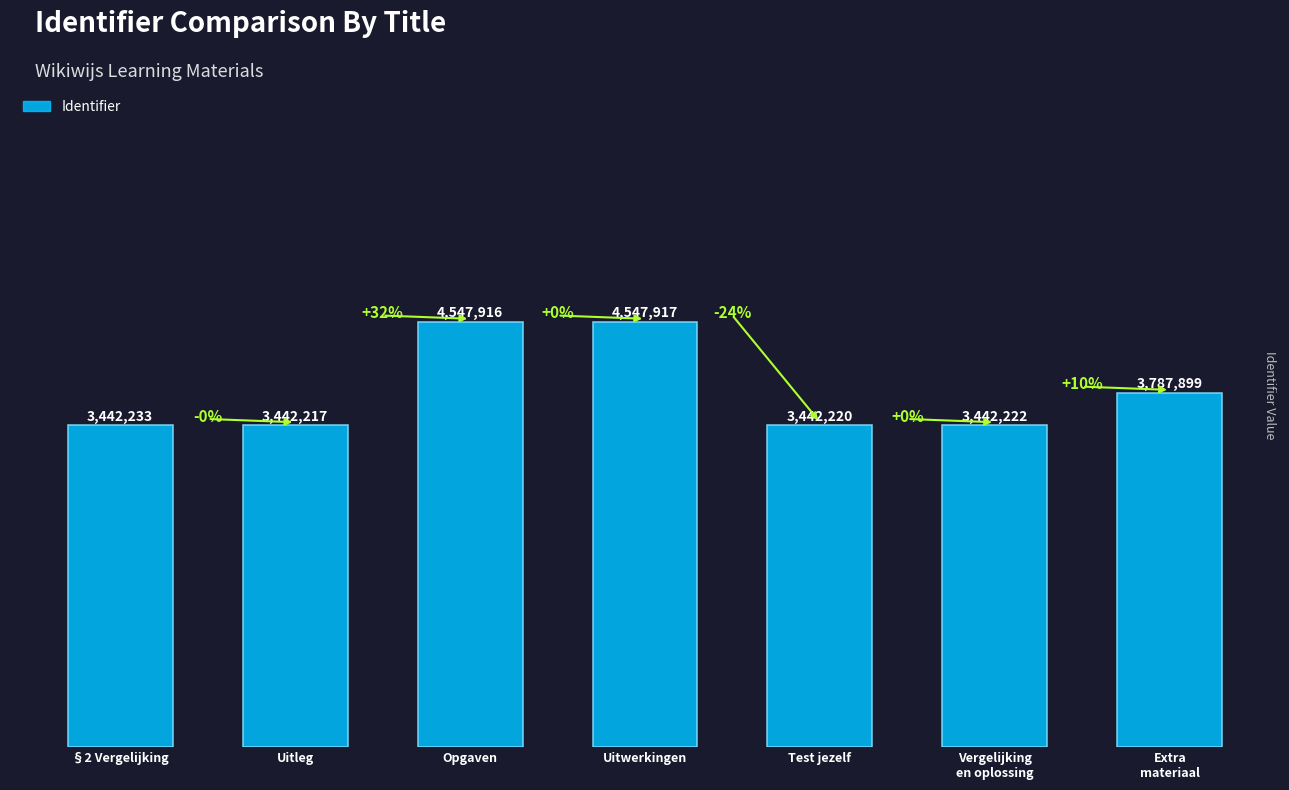

Which has a higher value, §2 Vergelijking or Vergelijking
en oplossing?

§2 Vergelijking